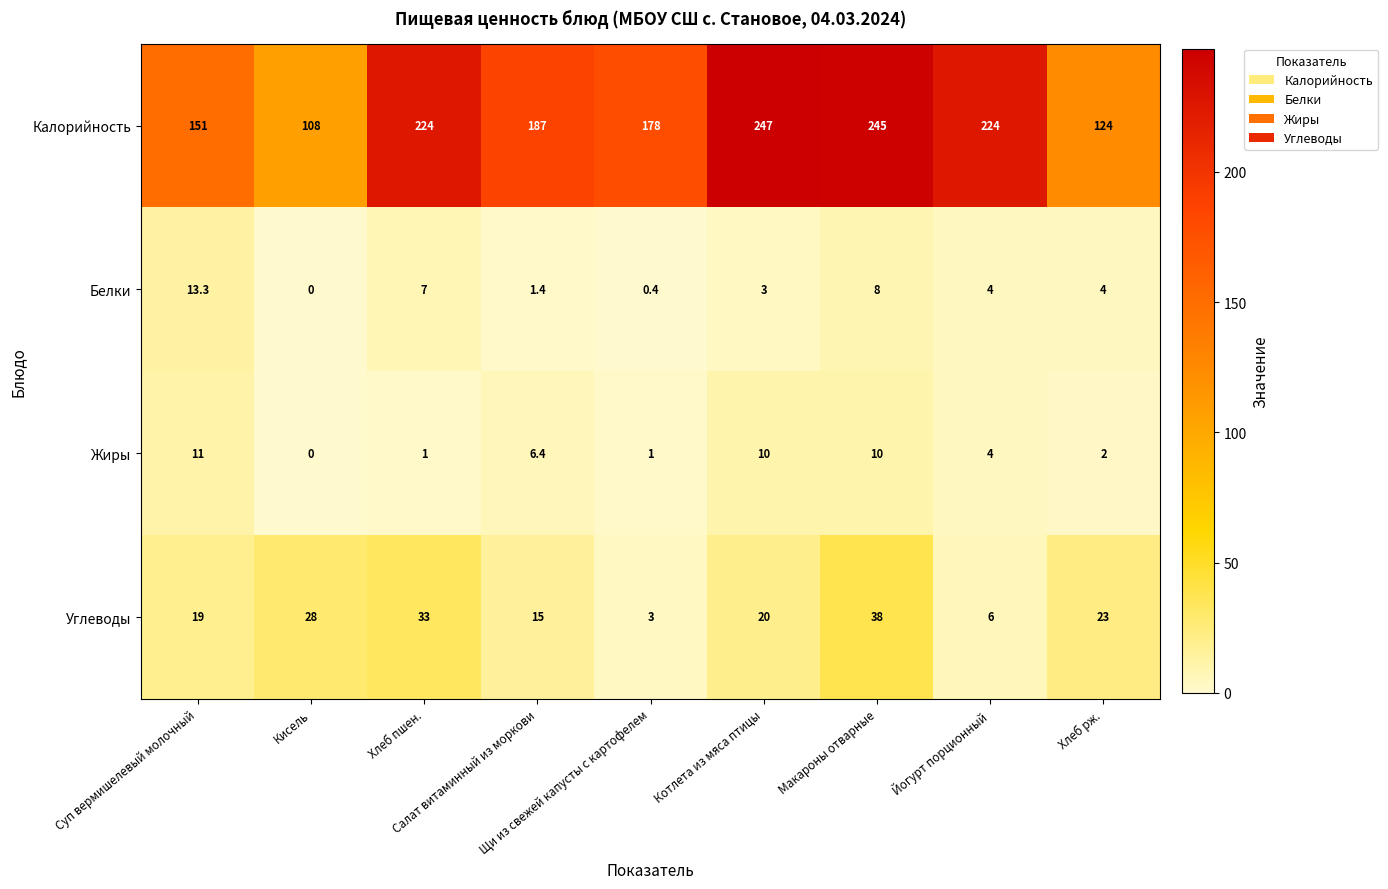

At how many categories does at least one series exceed 199?

4